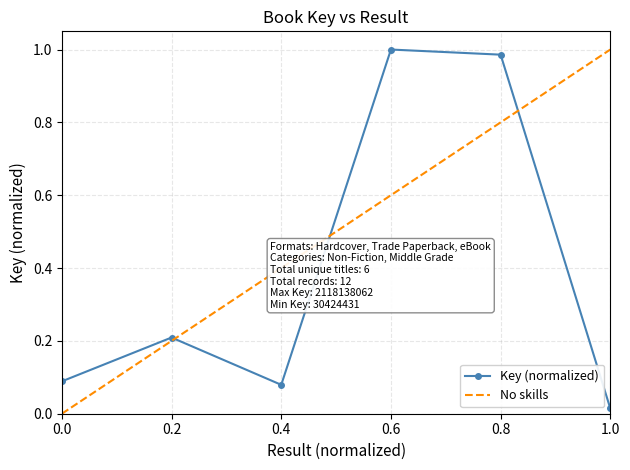

The value of Key (normalized) at 0.6 is 1.7. True or false?

False